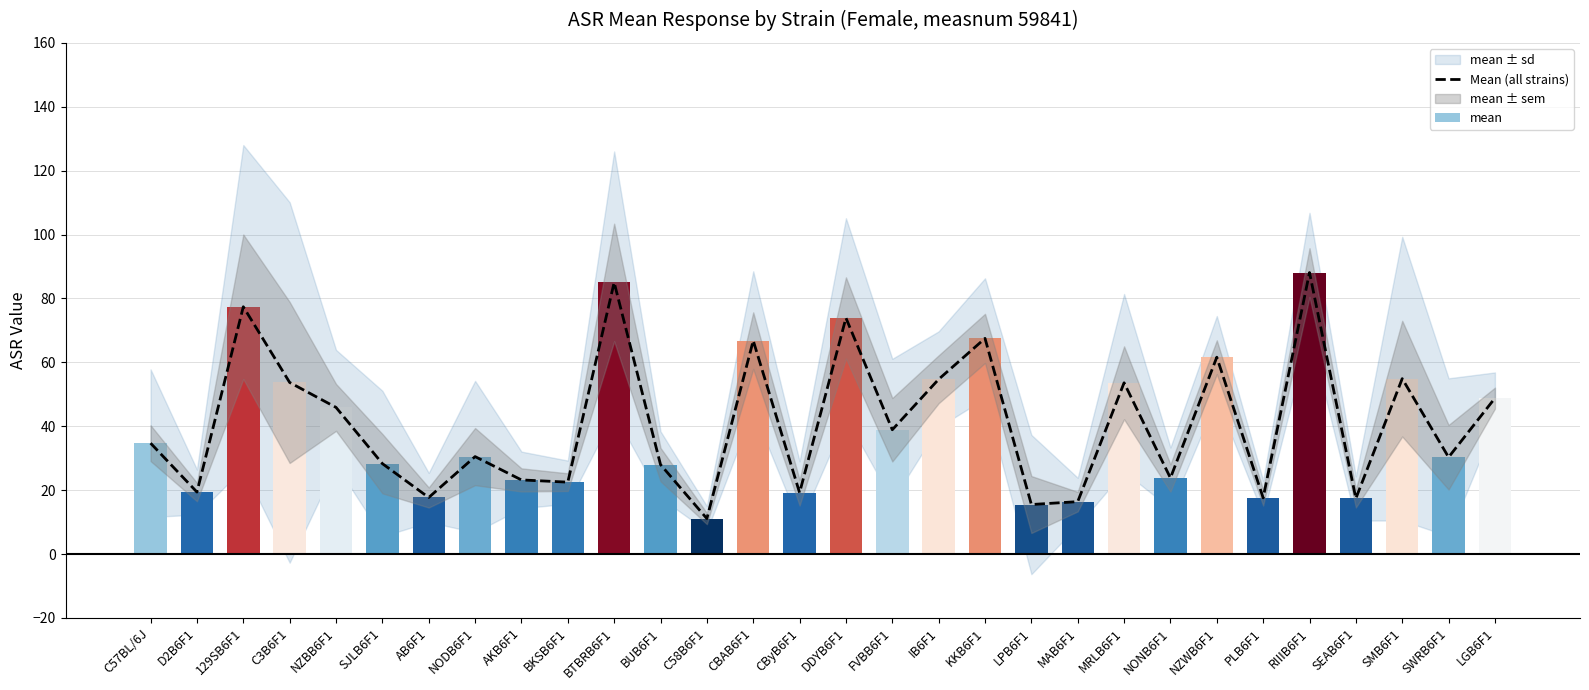

Rank the categories by value from lowest to highest.

C58B6F1, LPB6F1, MAB6F1, SEAB6F1, PLB6F1, AB6F1, CByB6F1, D2B6F1, BKSB6F1, AKB6F1, NONB6F1, BUB6F1, SJLB6F1, SWRB6F1, NODB6F1, C57BL/6J, FVBB6F1, NZBB6F1, LGB6F1, MRLB6F1, C3B6F1, IB6F1, SMB6F1, NZWB6F1, CBAB6F1, KKB6F1, DDYB6F1, 129SB6F1, BTBRB6F1, RIIIB6F1